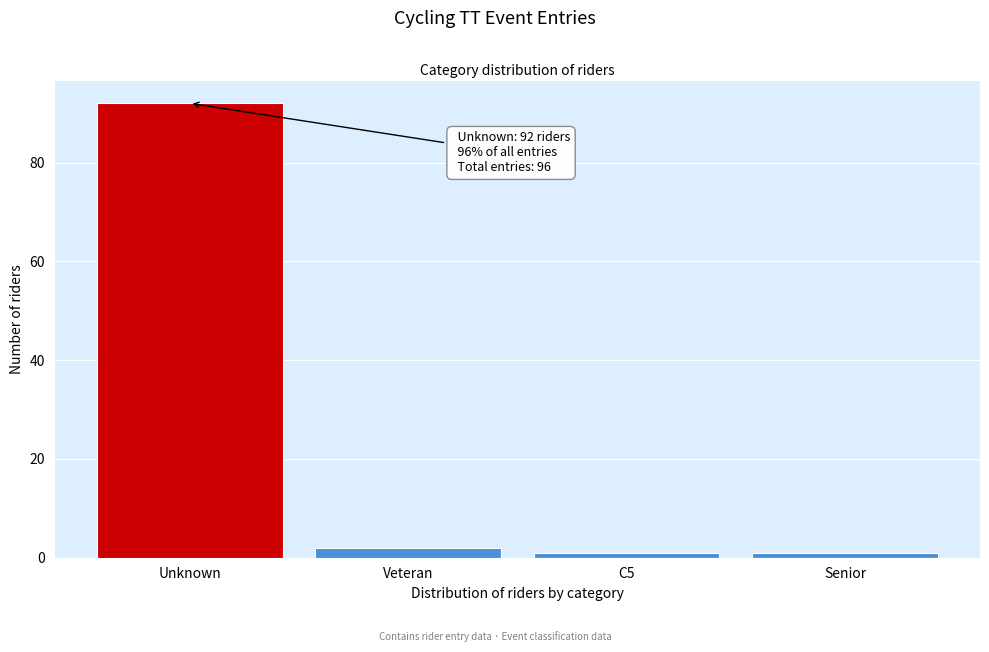

Reading left to right, extract all data points from this chart.

Unknown=92	Veteran=2	C5=1	Senior=1